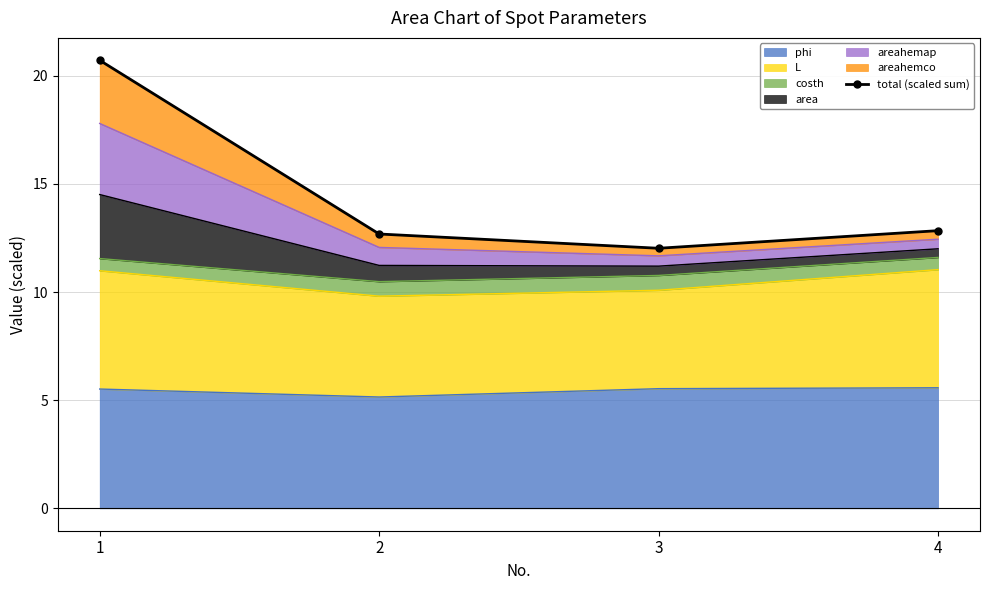

What is the value of the 4th point from the left?

12.8